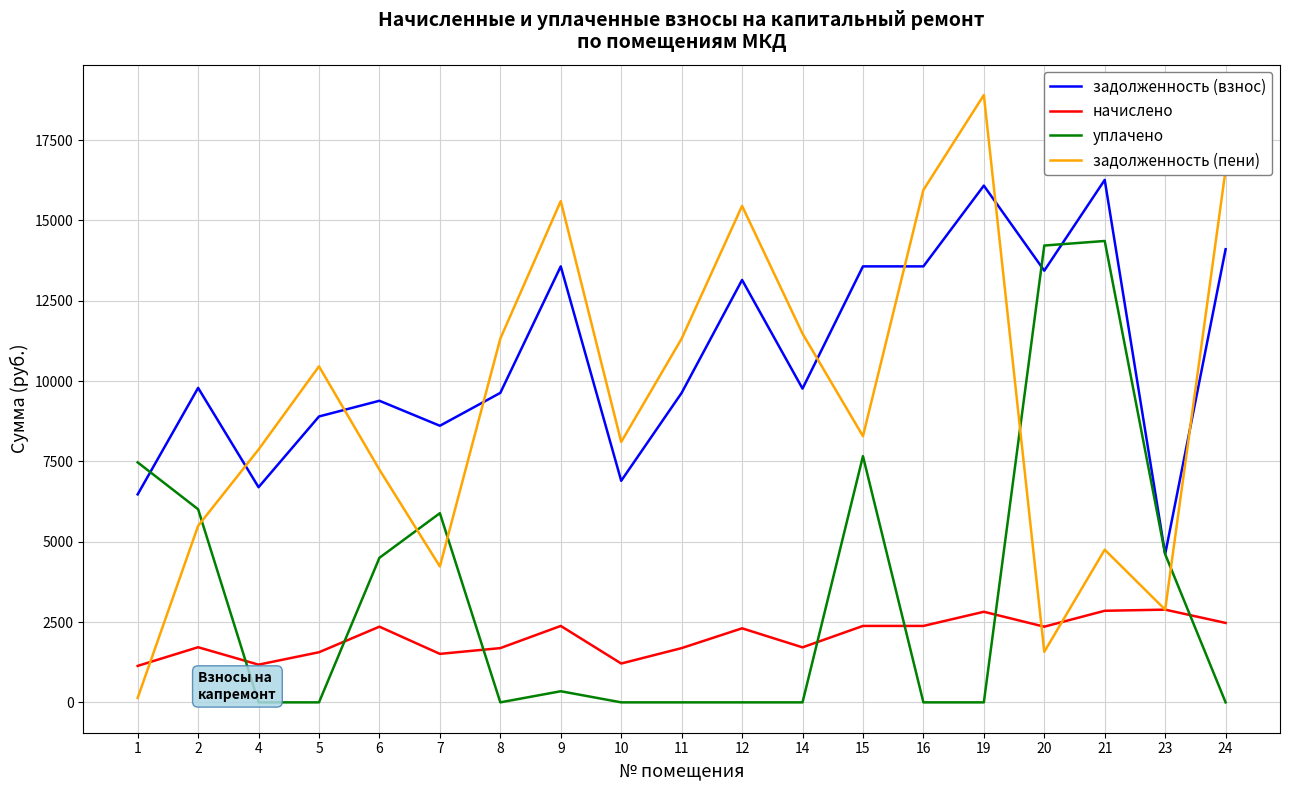

How many distinct data groups are displayed?

4